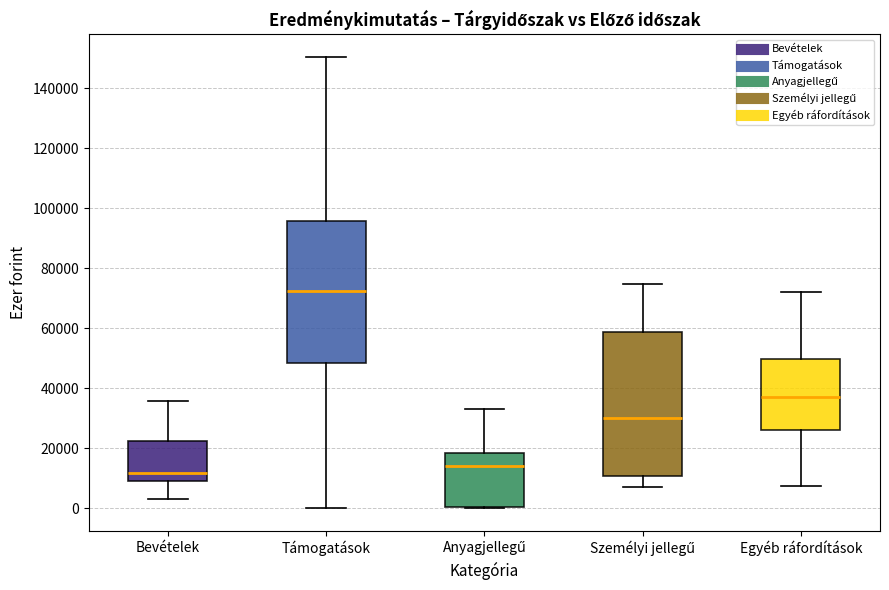

Reading left to right, read every box against the y-axis: the position of its median line, the range the box covers, and the ends of its whiskers. The values are not printed on the chart, so give them approximately, as read against the axis.

Bevételek: median 12000, box 8000 to 22000, whiskers 4000 to 36000
Támogatások: median 72000, box 48000 to 96000, whiskers 0 to 150000
Anyagjellegű: median 14000, box 0 to 18000, whiskers 0 to 34000
Személyi jellegű: median 30000, box 10000 to 58000, whiskers 8000 to 74000
Egyéb ráfordítások: median 38000, box 26000 to 50000, whiskers 8000 to 72000